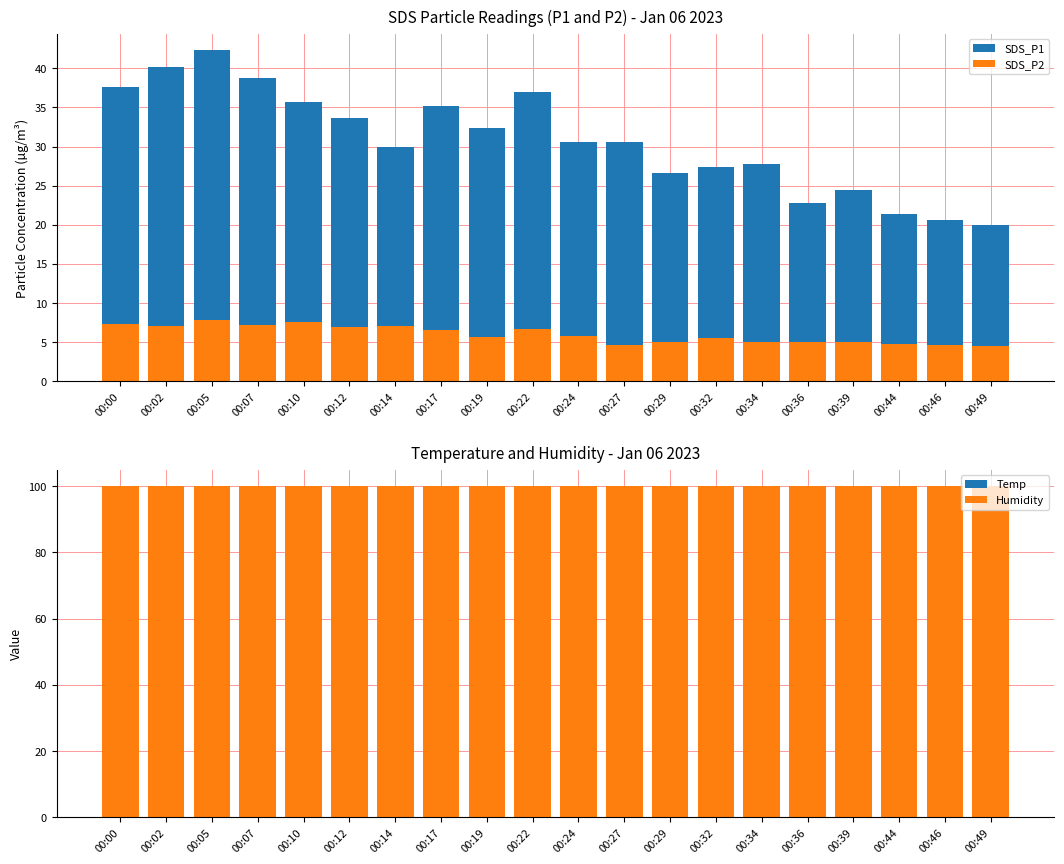

At which label is SDS_P2 closest to 6?

00:24